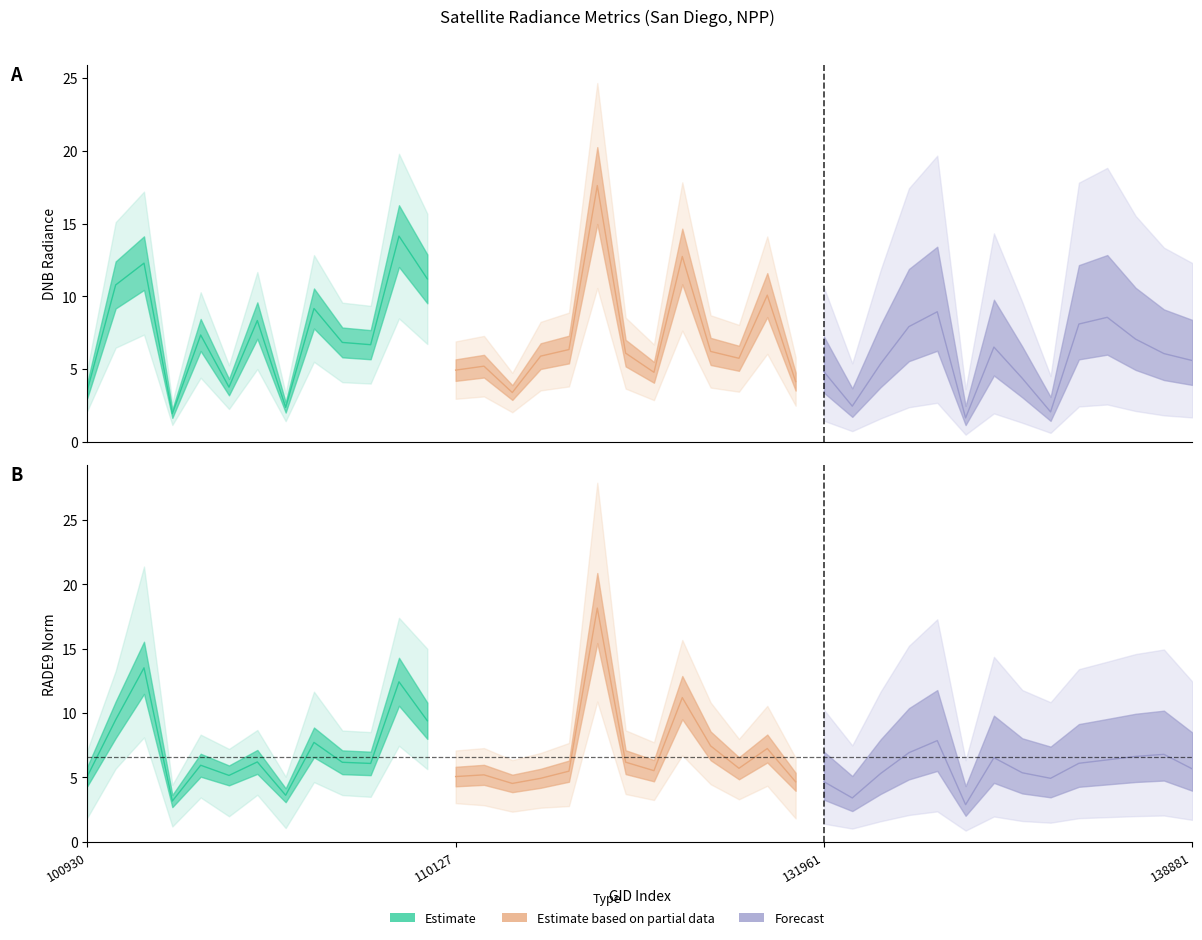

Is it true that rade9_mult_nadir_norm equals 2.6 at 134700?

False